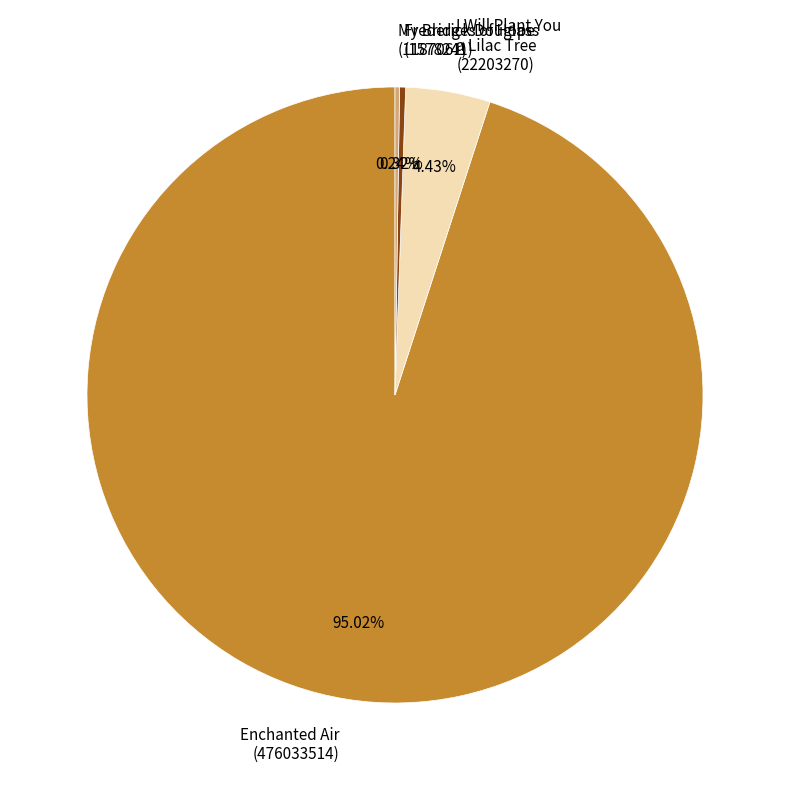

To the nearest percent, what is the average slice percentage?

25%